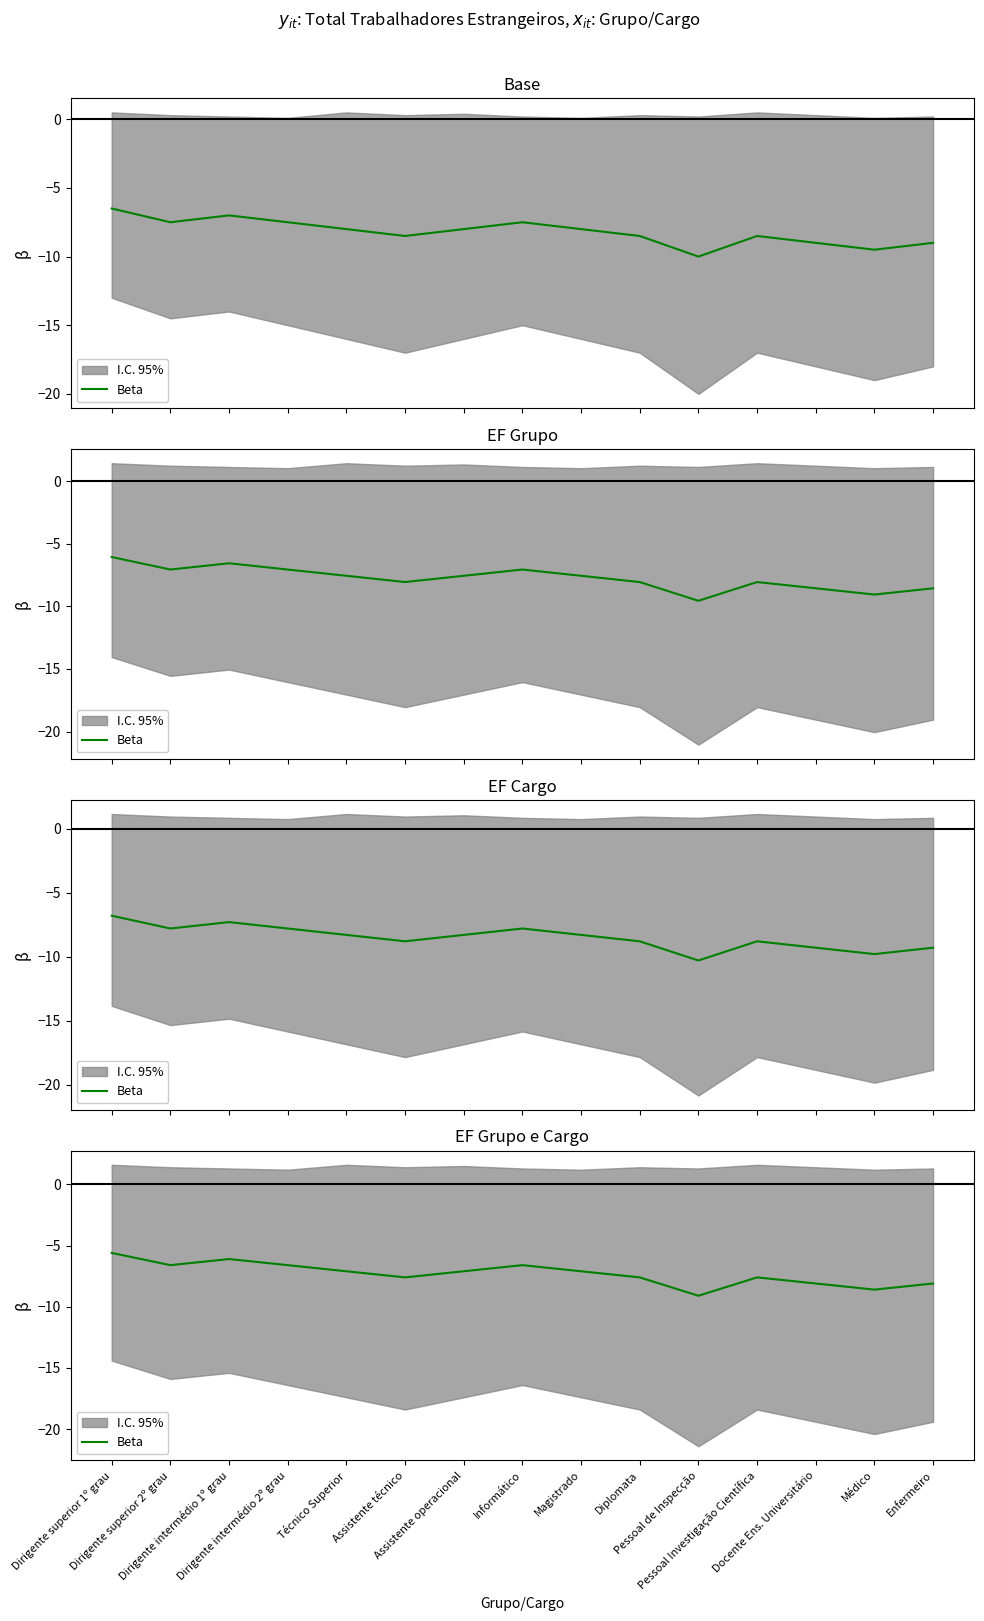

What is the difference between the values at Dirigente superior 1º grau and Pessoal de Inspecção?

3.5